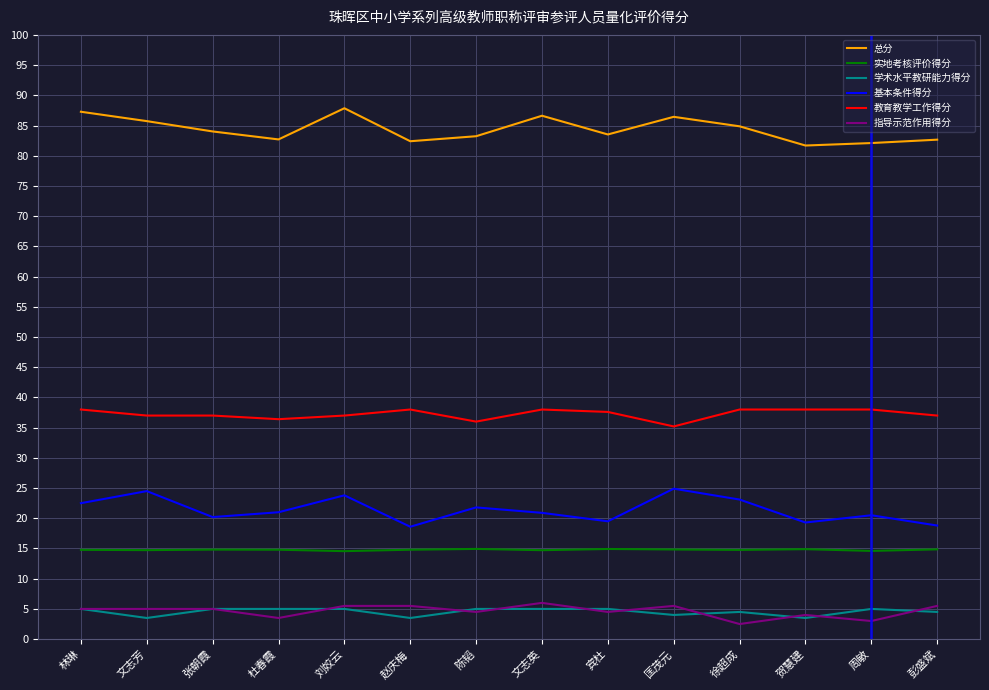

At which label does 总分 first exceed 84?

林琳